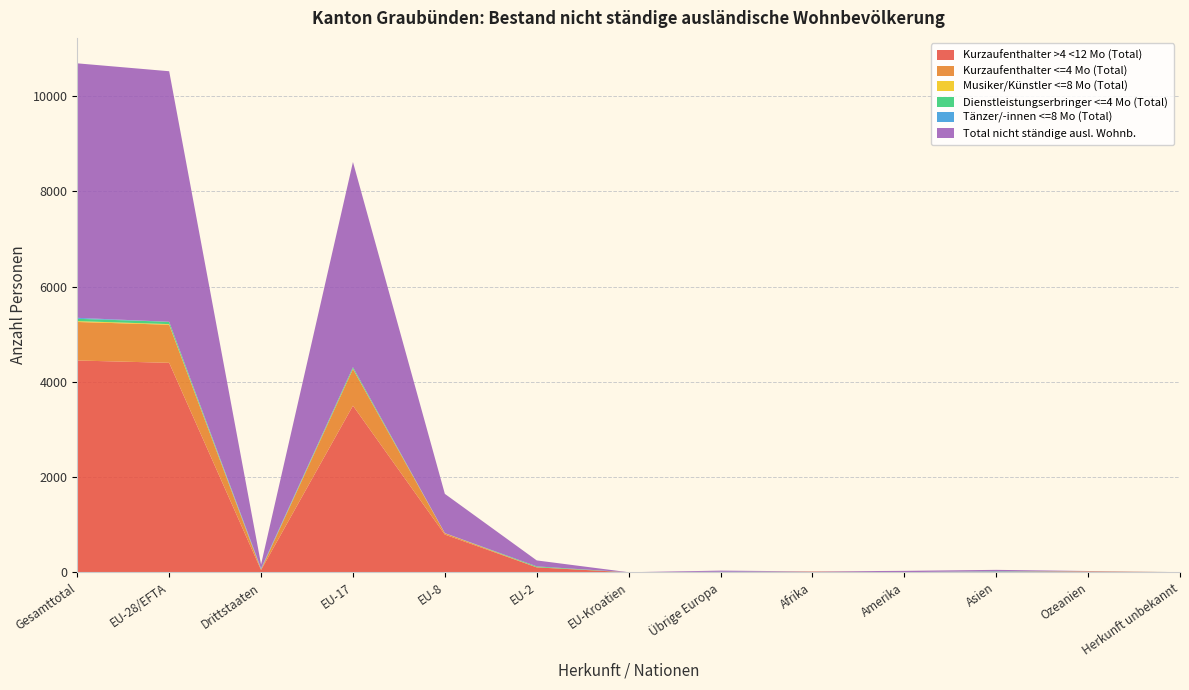

Reading left to right, list all the values displayed in this chart.

Kurzaufenthalter >4 <12 Mo (Total): 4449	4400	49	3500	793	104	1	2	14	3	12	16	4
Kurzaufenthalter <=4 Mo (Total): 809	800	9	770	27	2	0	1	2	0	3	4	0
Musiker/Künstler <=8 Mo (Total): 18	13	5	7	4	2	0	2	1	0	2	2	0
Dienstleistungserbringer <=4 Mo (Total): 49	49	0	32	0	17	0	0	0	0	0	0	0
Tänzer/-innen <=8 Mo (Total): 20	0	20	0	0	0	0	7	0	0	11	2	0
Total nicht ständige ausl. Wohnb.: 5345	5262	83	4309	824	125	1	24	3	28	24	4	0